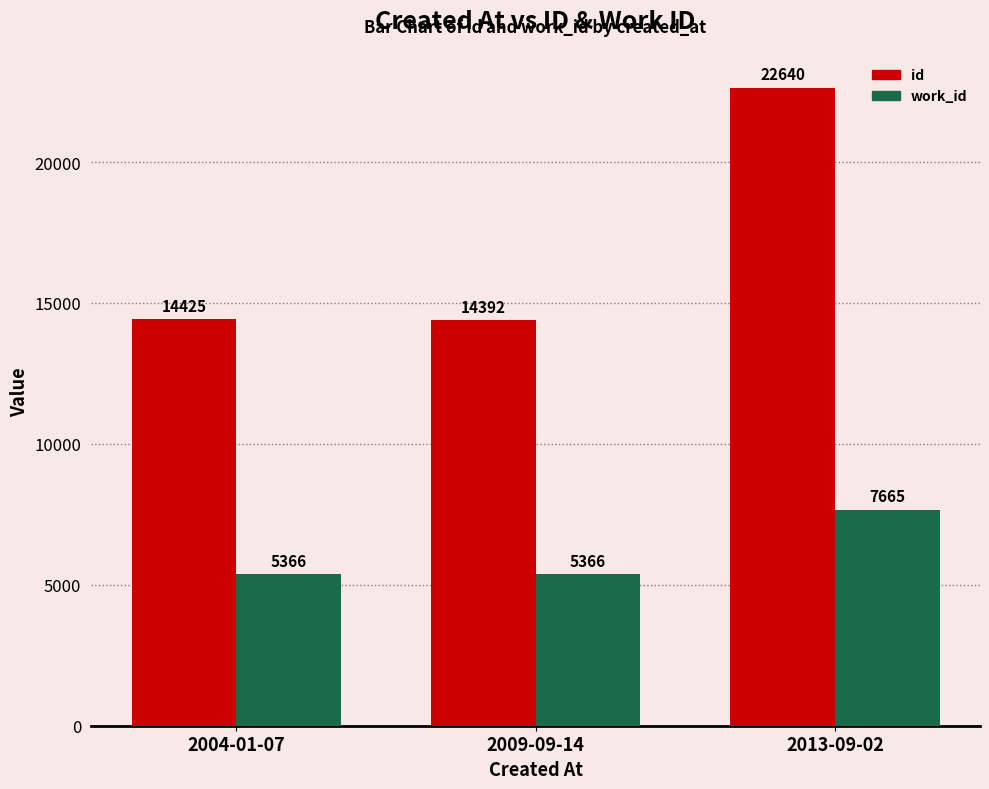

What is the label of the 1st bar from the left?

2004-01-07